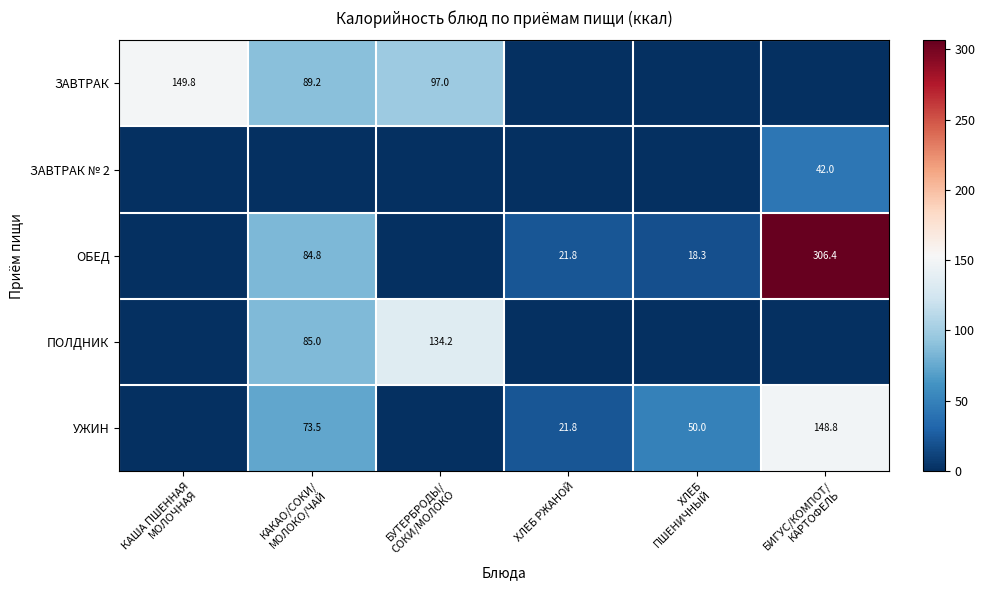

The value of ОБЕД at БИГУС/КОМПОТ/ КАРТОФЕЛЬ is 306.4. True or false?

True